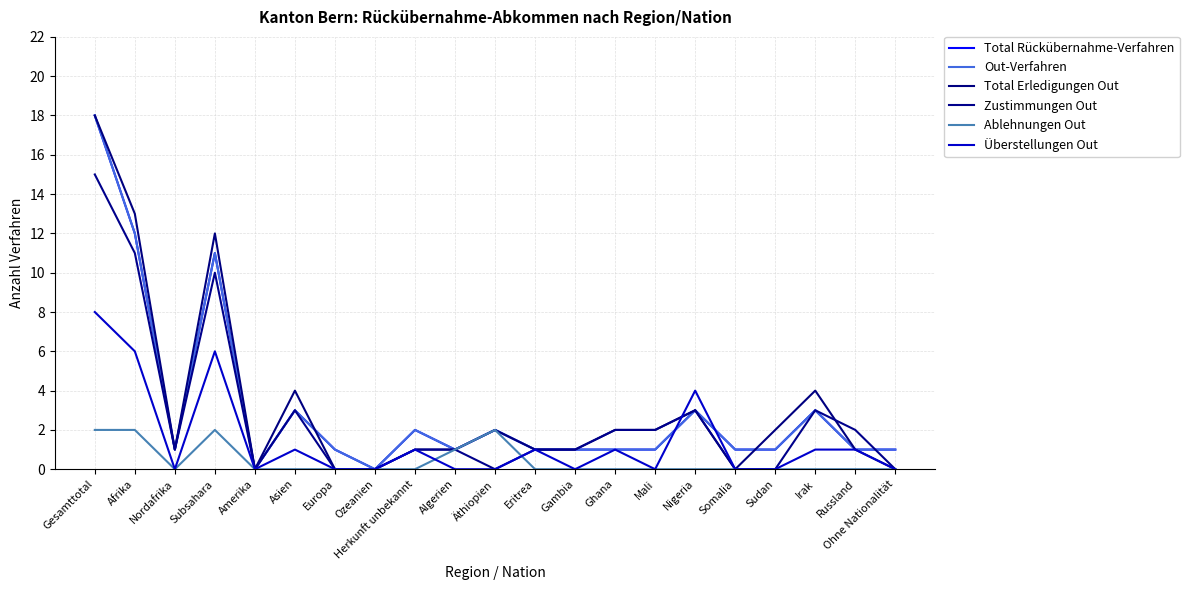

Which series has the largest total across all categories?

Total Erledigungen Out